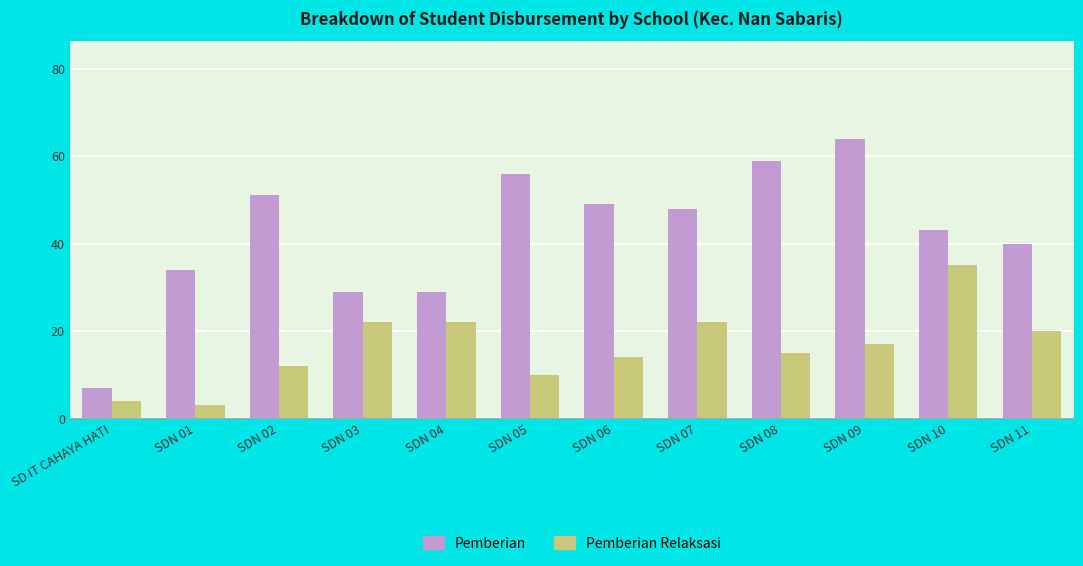

Reading right to left, transcribe all the data shown in this chart.

Pemberian: 40	43	64	59	48	49	56	29	29	51	34	7
Pemberian Relaksasi: 20	35	17	15	22	14	10	22	22	12	3	4